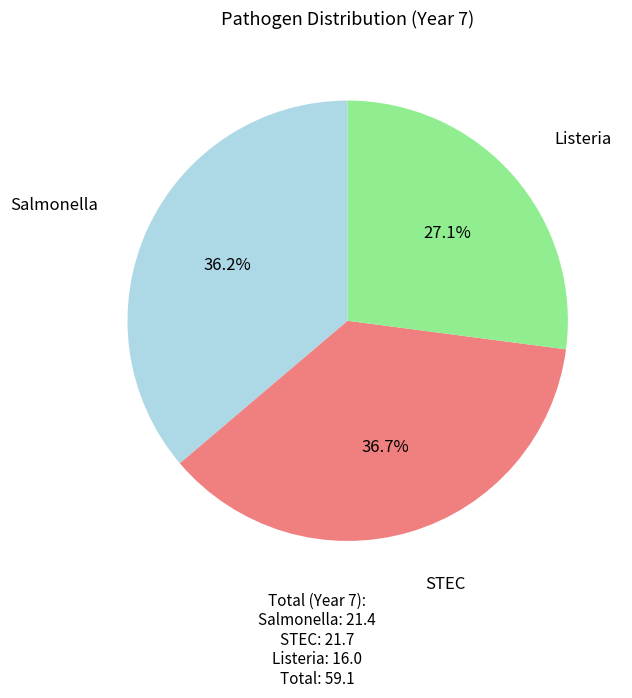

How many segments does this pie chart have?

3